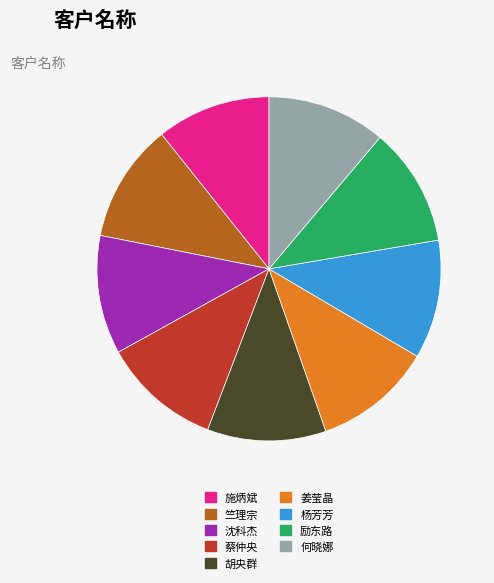

Does any single category account for the majority?

No